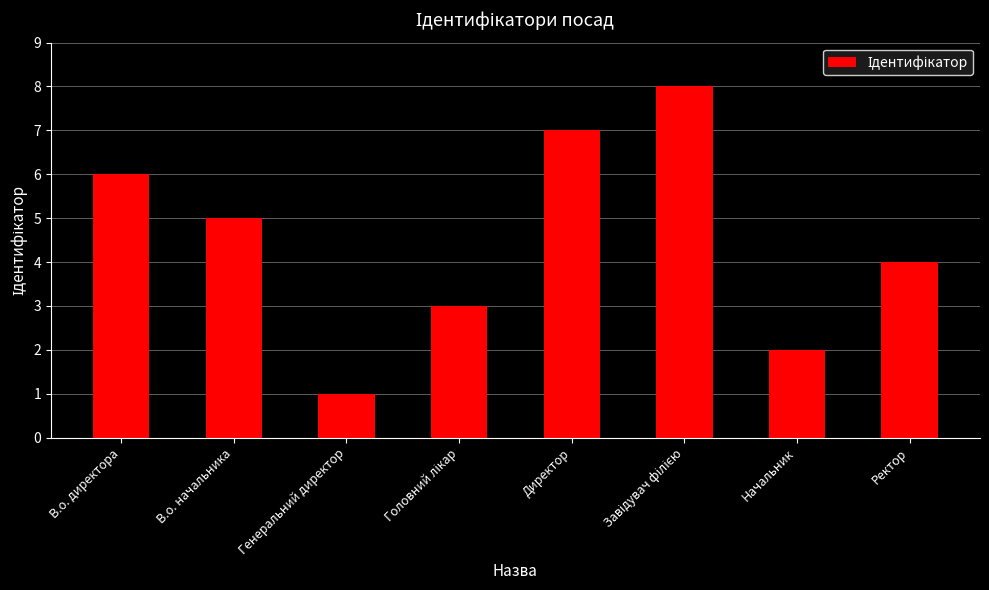

Which has a higher value, В.о. начальника or Директор?

Директор